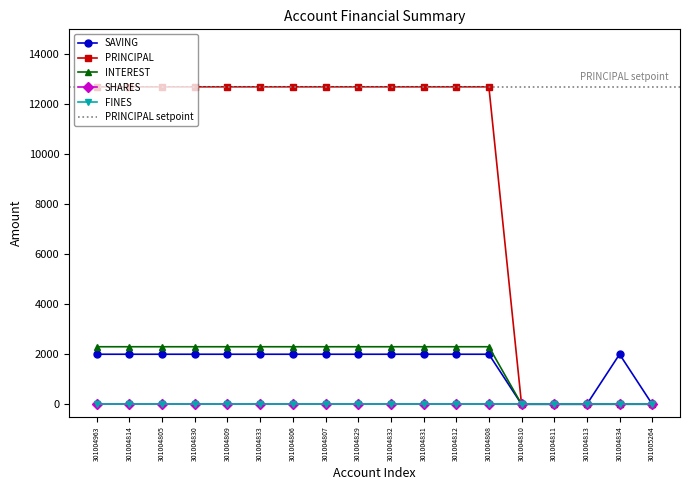

At which category is the sum across all series the highest?

301004963